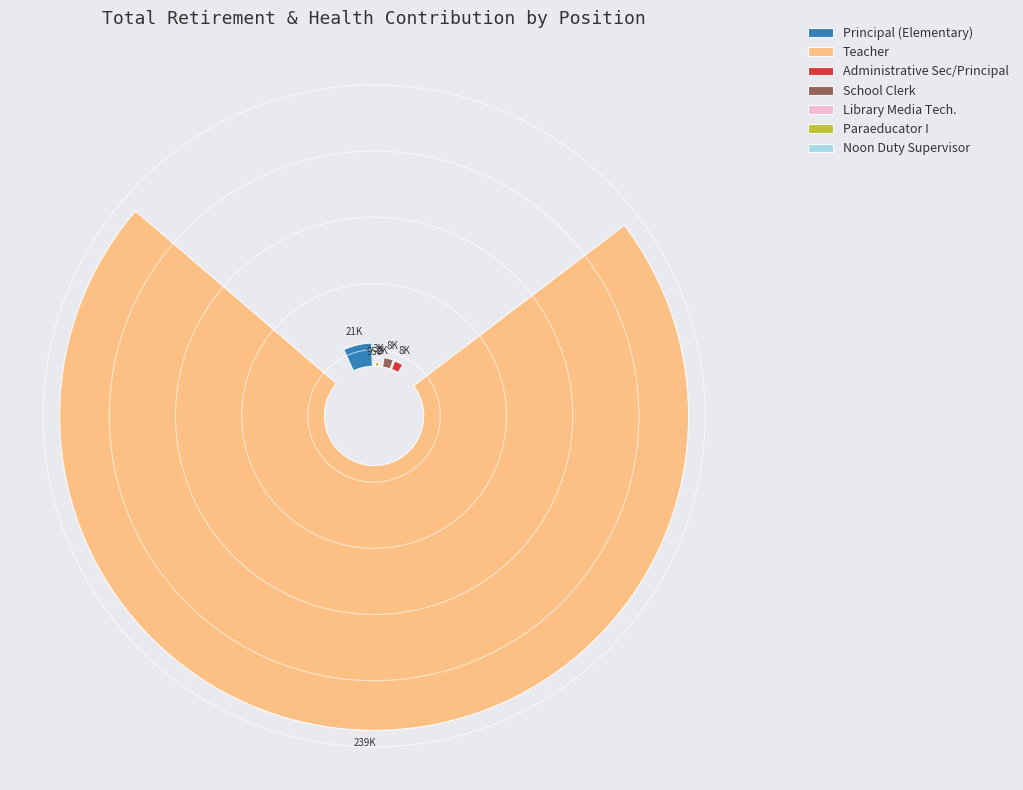

To the nearest percent, what is the difference between the Administrative Sec/Principal and Teacher slice percentages?

82%